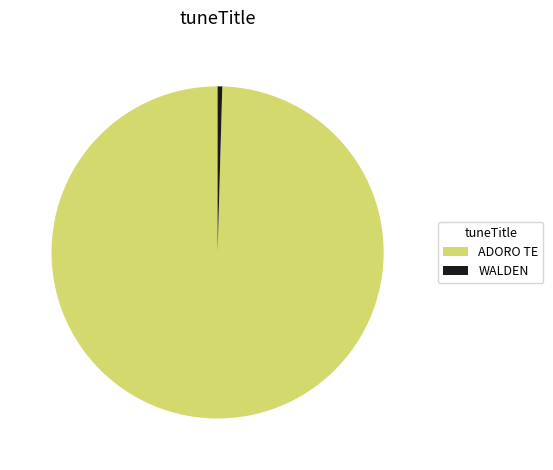

What is the smallest slice in the pie chart?

WALDEN